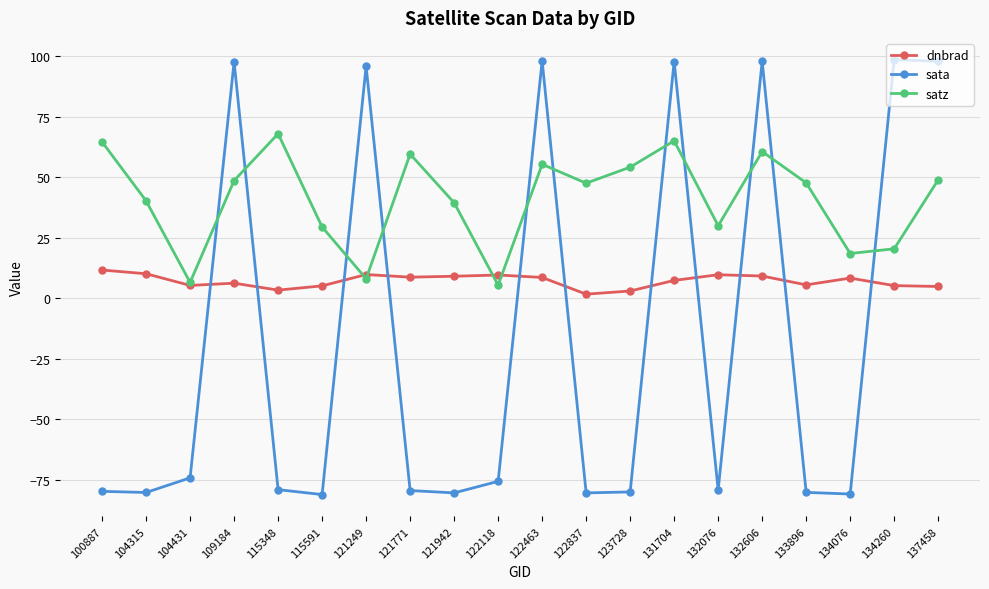

How many interior local peaks does the satz series have?

5